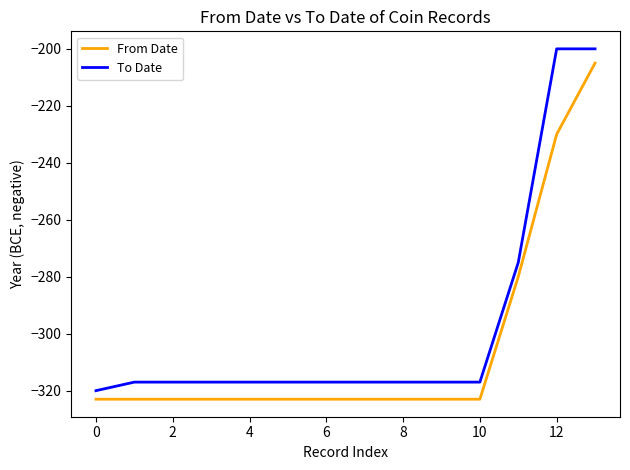

Reading left to right, list all the values displayed in this chart.

From Date: -323	-323	-323	-323	-323	-323	-323	-323	-323	-323	-323	-280	-230	-205
To Date: -320	-317	-317	-317	-317	-317	-317	-317	-317	-317	-317	-275	-200	-200